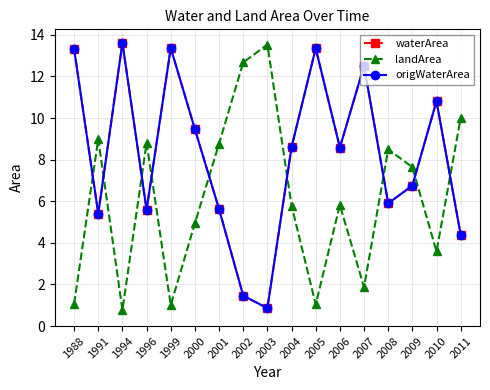

What is the spread (max minus min) of values at 1996?

3.2